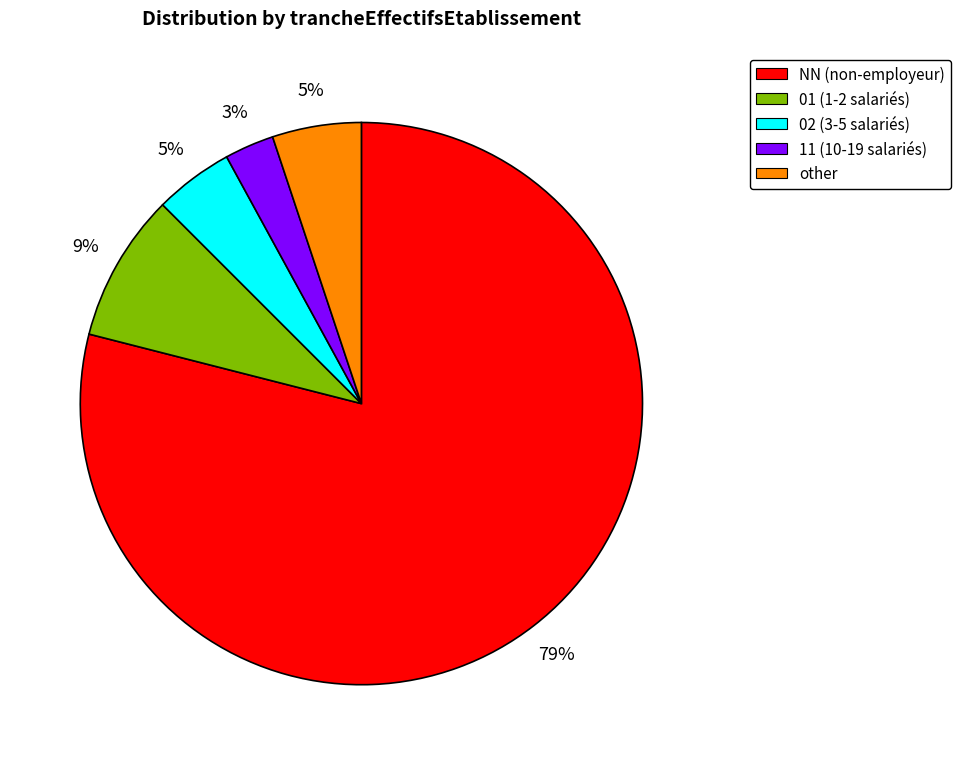

To the nearest percent, what is the combined percentage of 01 (1-2 salariés) and other?

14%